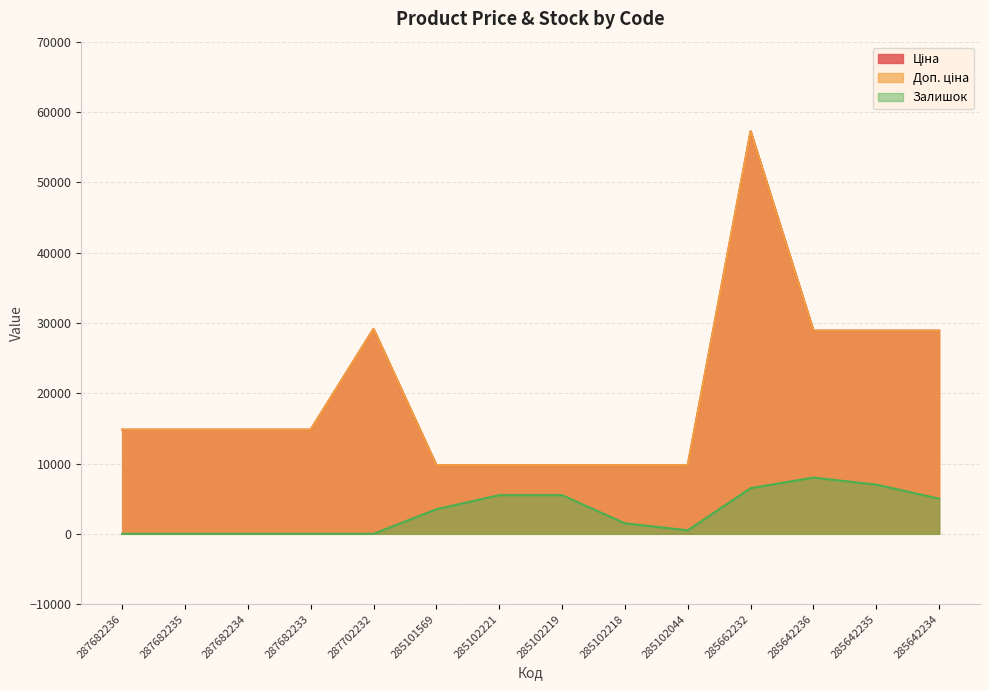

How many data points in Ціна are above 14817?

9